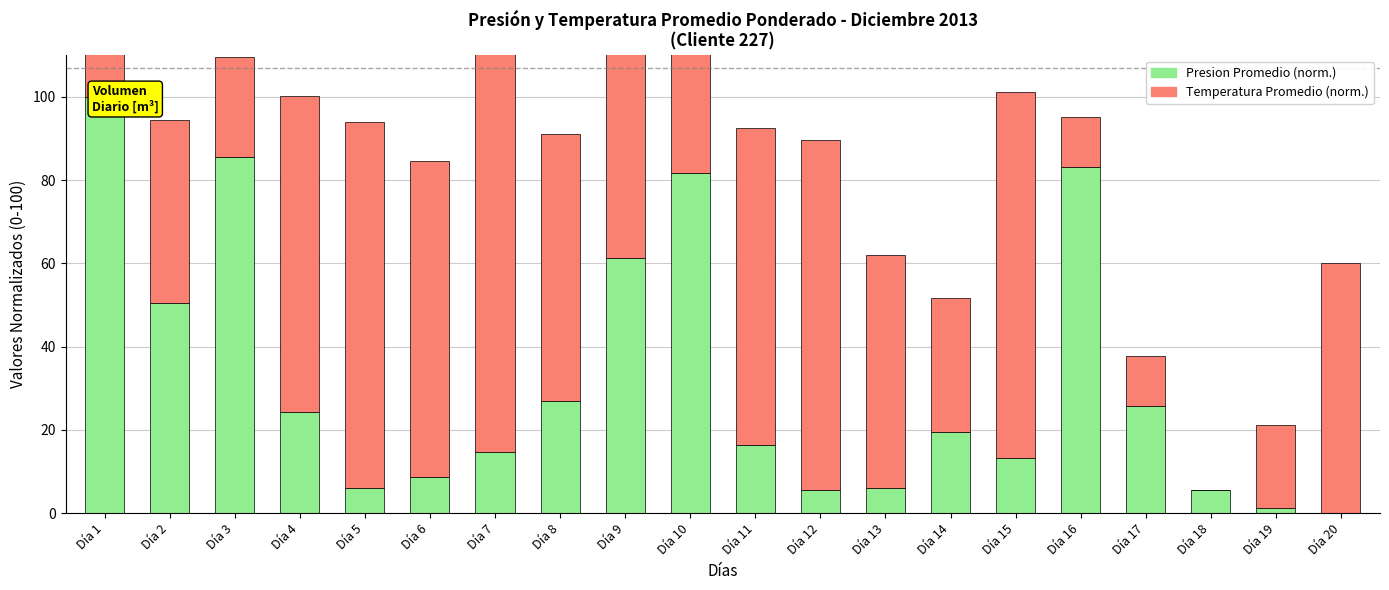

Between Día 9 and Día 10, which series saw the biggest shift?

Presion Promedio (norm.)